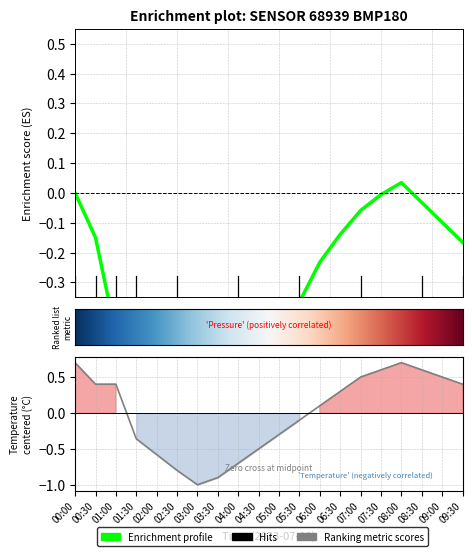

True or false: temperature has more than 1 interior local peaks.

False